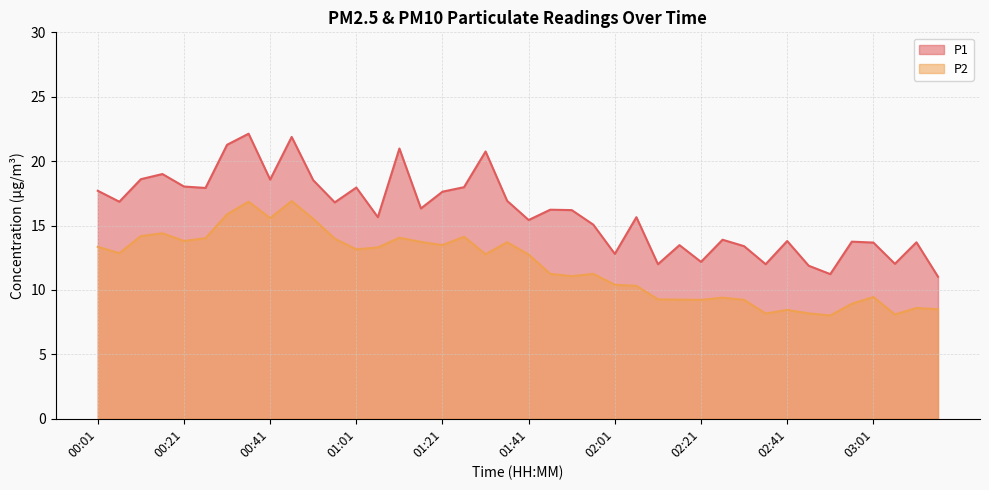

True or false: P1 has more than 2 points higher than both neighbors.

True